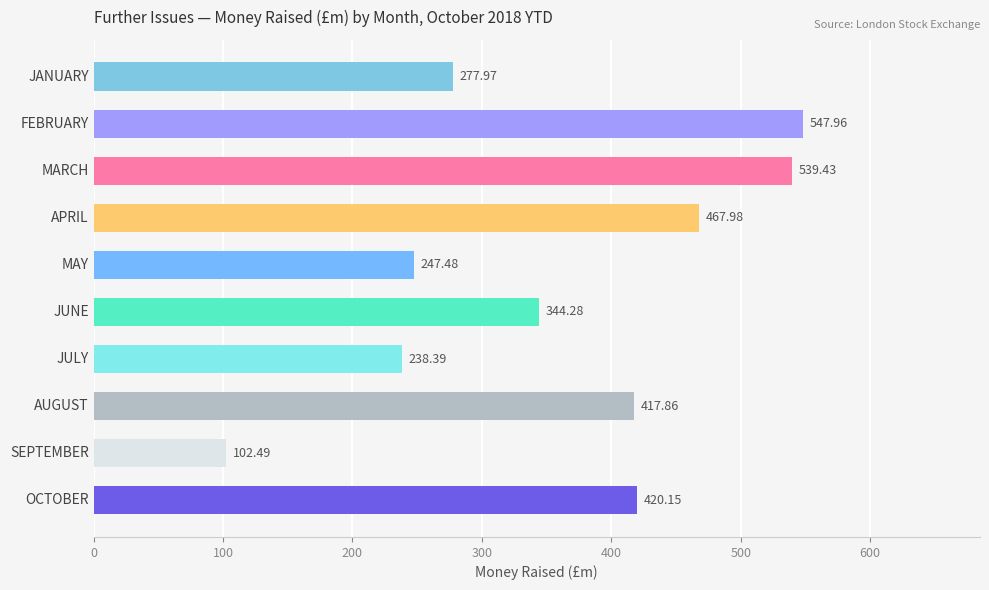

List the labels in order of value, largest first.

FEBRUARY, MARCH, APRIL, OCTOBER, AUGUST, JUNE, JANUARY, MAY, JULY, SEPTEMBER